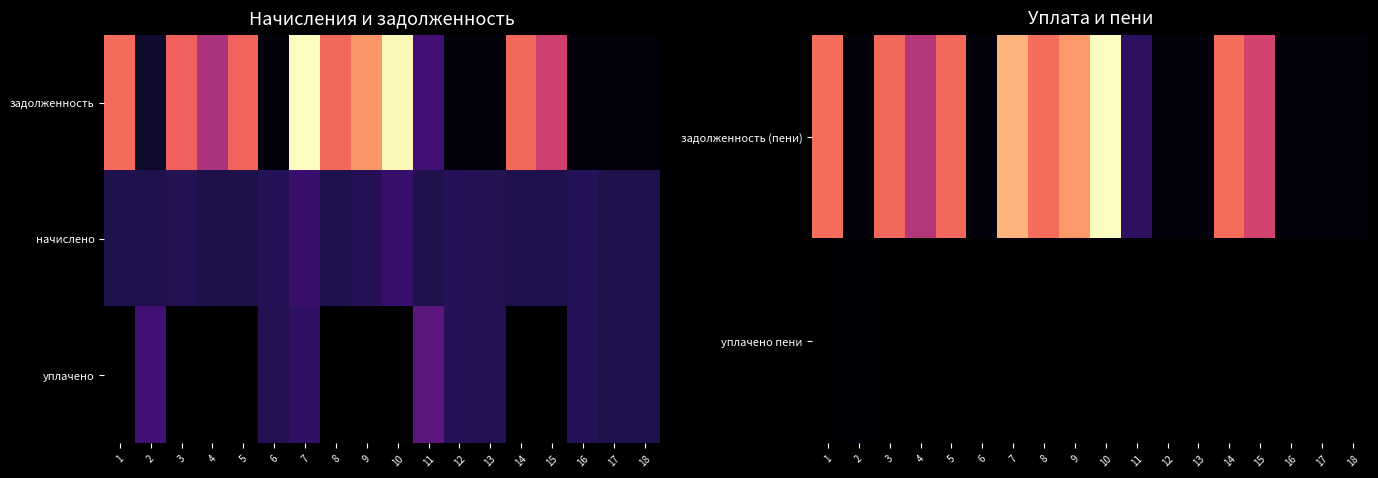

At how many categories does at least one series exceed 0?

18